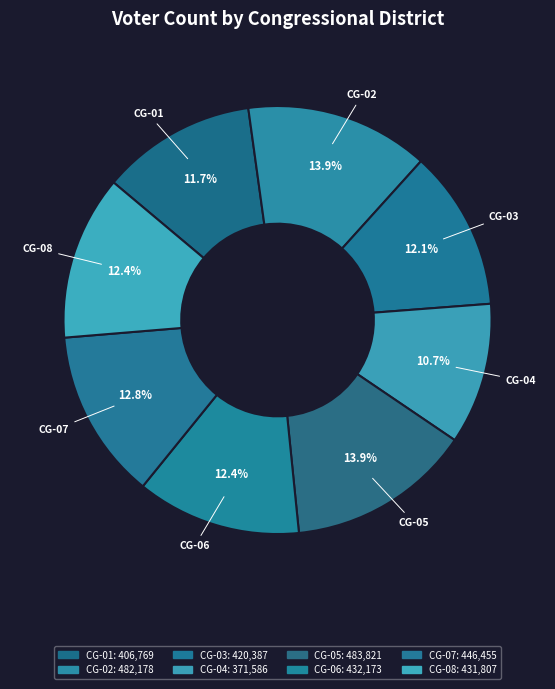

What is the change in value from CG-06 to CG-08?

-366